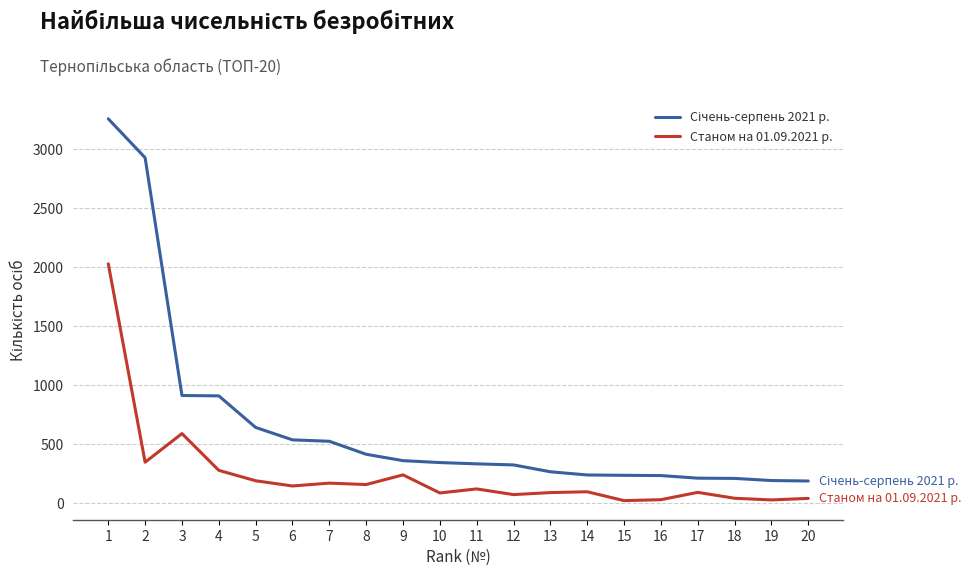

The value of Станом на 01.09.2021 р. at 3 is 591. True or false?

True